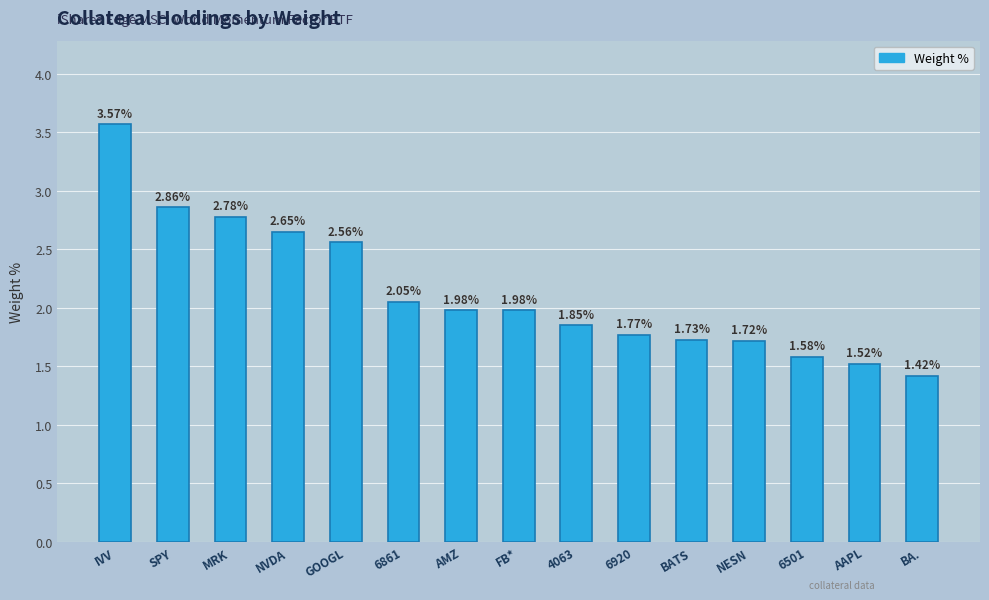

What is the change in value from MRK to AAPL?

-1.3